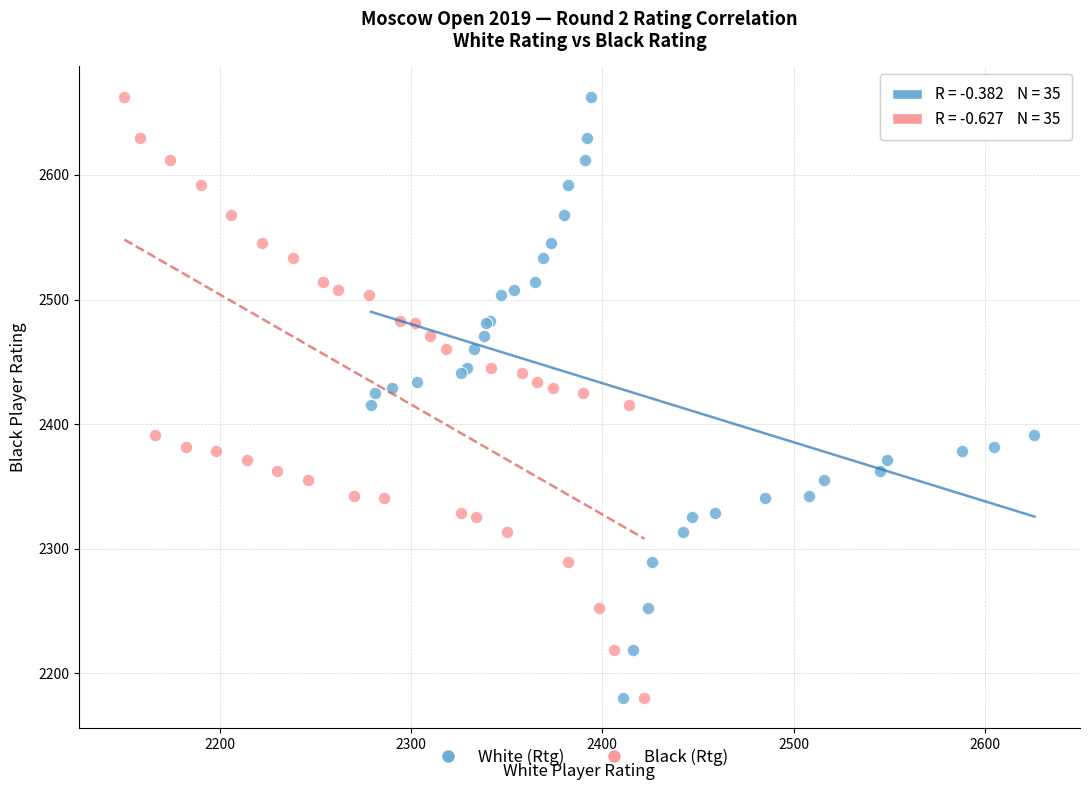

What are all the series names shown in the legend?

White (Rtg), Black (Rtg)